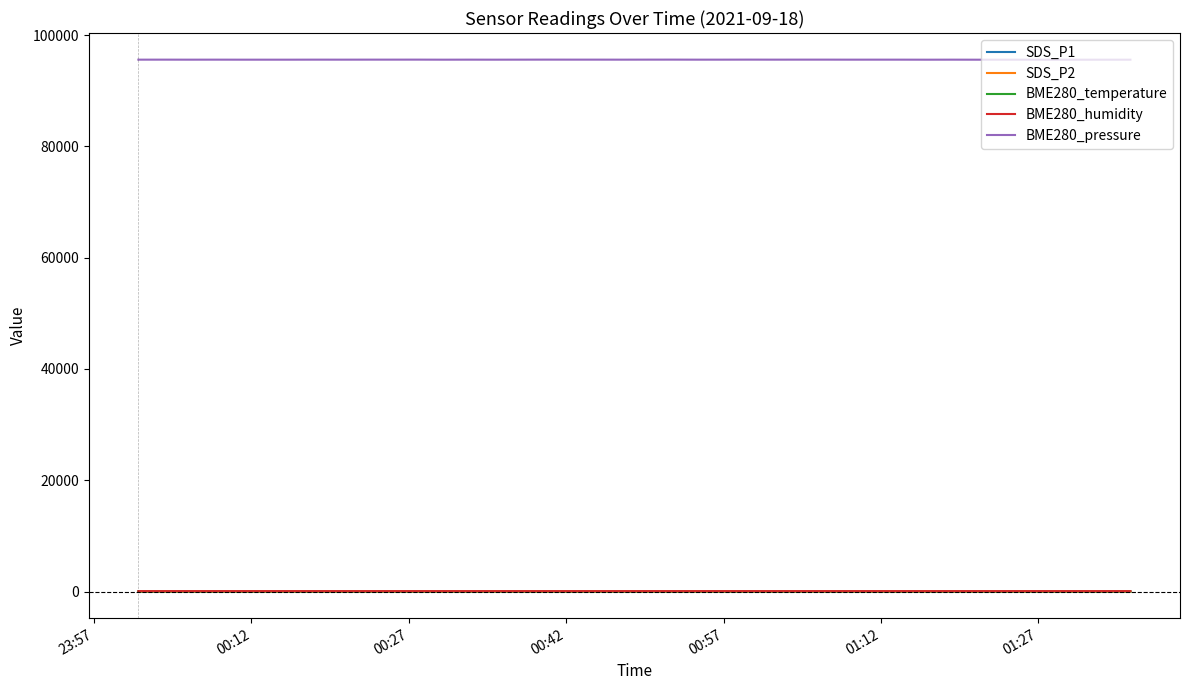

True or false: SDS_P1 and BME280_pressure cross at least once.

False